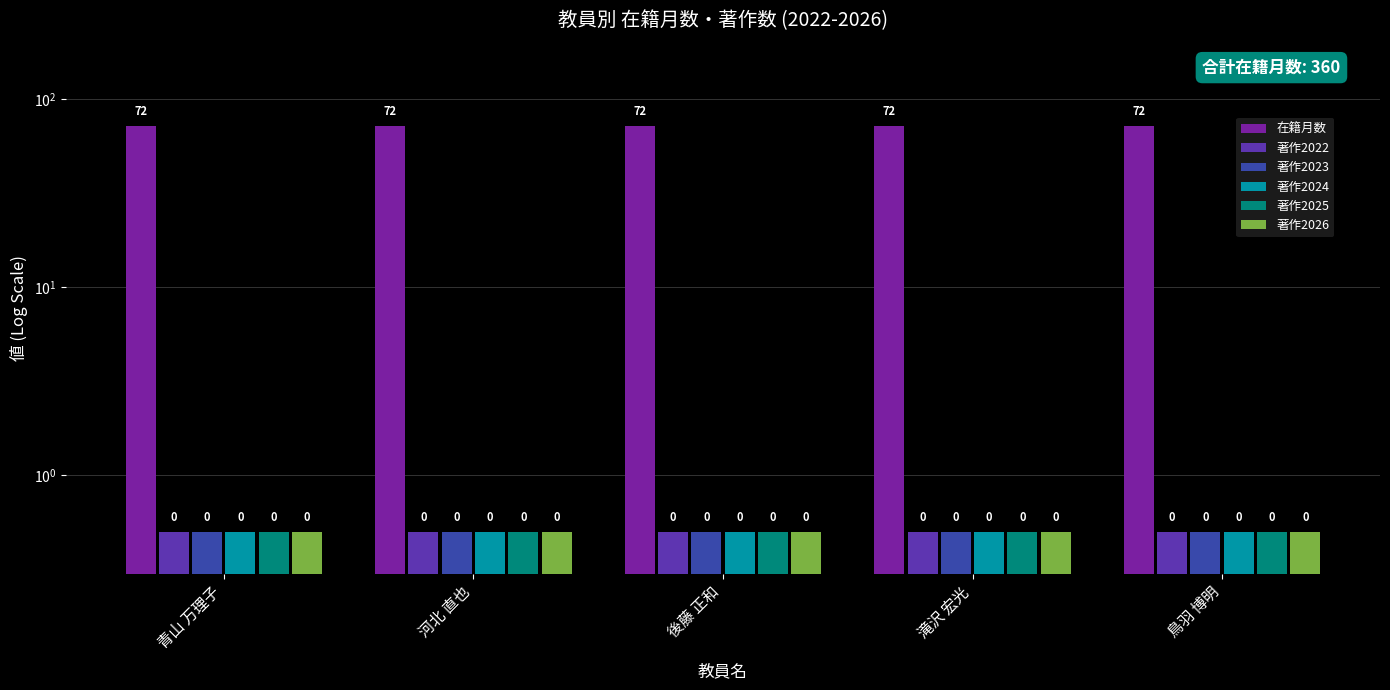

What is the difference between the highest and lowest values at 青山 万理子?

71.5